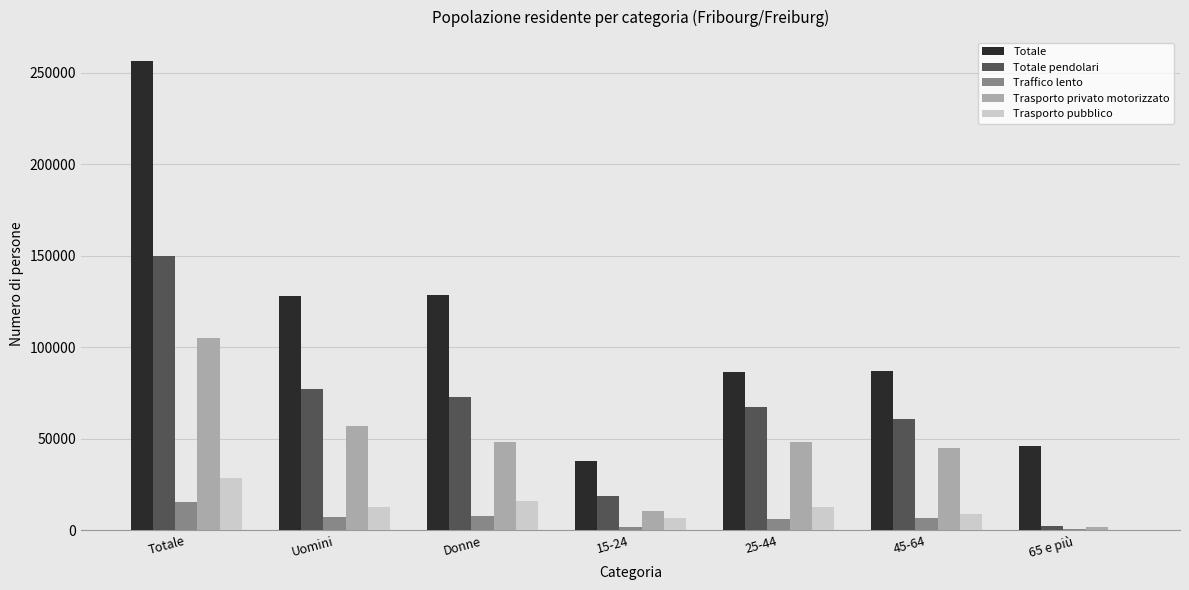

Which series has the largest total across all categories?

Totale